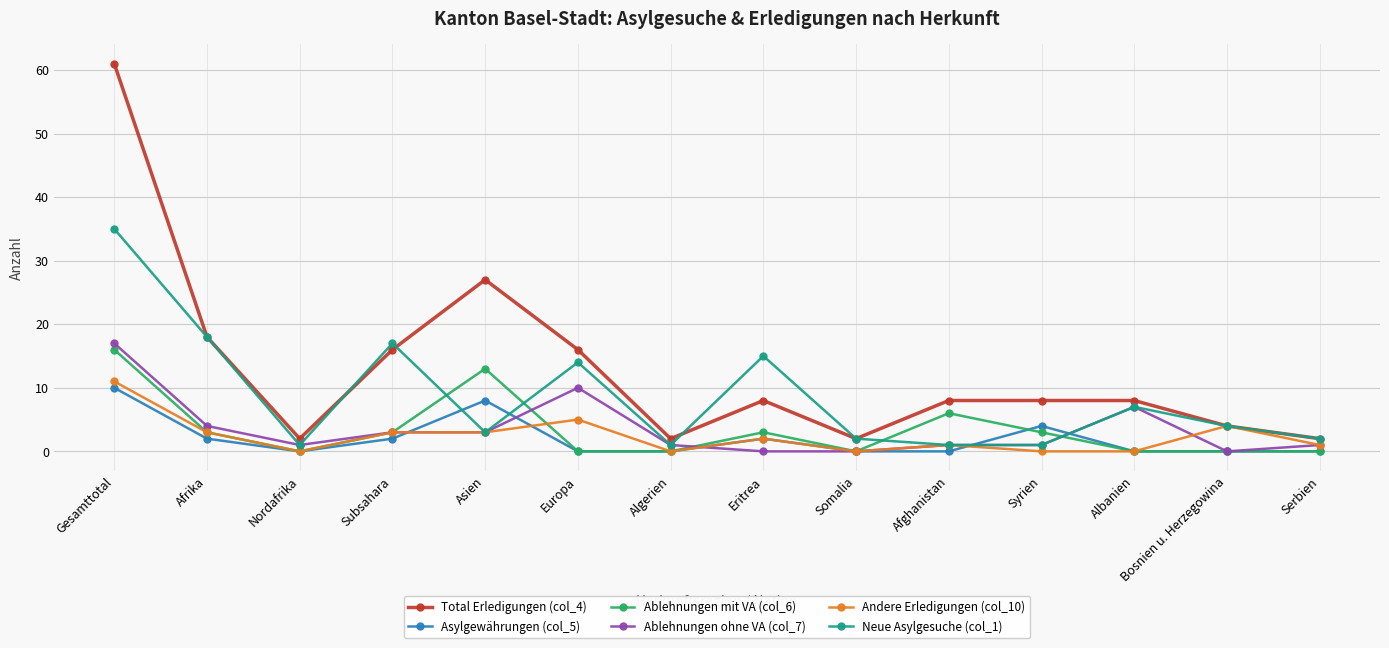

Reading left to right, transcribe all the data shown in this chart.

Total Erledigungen (col_4): Gesamttotal=61	Afrika=18	Nordafrika=2	Subsahara=16	Asien=27	Europa=16	Algerien=2	Eritrea=8	Somalia=2	Afghanistan=8	Syrien=8	Albanien=8	Bosnien u. Herzegowina=4	Serbien=2
Asylgewährungen (col_5): Gesamttotal=10	Afrika=2	Nordafrika=0	Subsahara=2	Asien=8	Europa=0	Algerien=0	Eritrea=2	Somalia=0	Afghanistan=0	Syrien=4	Albanien=0	Bosnien u. Herzegowina=0	Serbien=0
Ablehnungen mit VA (col_6): Gesamttotal=16	Afrika=3	Nordafrika=0	Subsahara=3	Asien=13	Europa=0	Algerien=0	Eritrea=3	Somalia=0	Afghanistan=6	Syrien=3	Albanien=0	Bosnien u. Herzegowina=0	Serbien=0
Ablehnungen ohne VA (col_7): Gesamttotal=17	Afrika=4	Nordafrika=1	Subsahara=3	Asien=3	Europa=10	Algerien=1	Eritrea=0	Somalia=0	Afghanistan=1	Syrien=1	Albanien=7	Bosnien u. Herzegowina=0	Serbien=1
Andere Erledigungen (col_10): Gesamttotal=11	Afrika=3	Nordafrika=0	Subsahara=3	Asien=3	Europa=5	Algerien=0	Eritrea=2	Somalia=0	Afghanistan=1	Syrien=0	Albanien=0	Bosnien u. Herzegowina=4	Serbien=1
Neue Asylgesuche (col_1): Gesamttotal=35	Afrika=18	Nordafrika=1	Subsahara=17	Asien=3	Europa=14	Algerien=1	Eritrea=15	Somalia=2	Afghanistan=1	Syrien=1	Albanien=7	Bosnien u. Herzegowina=4	Serbien=2